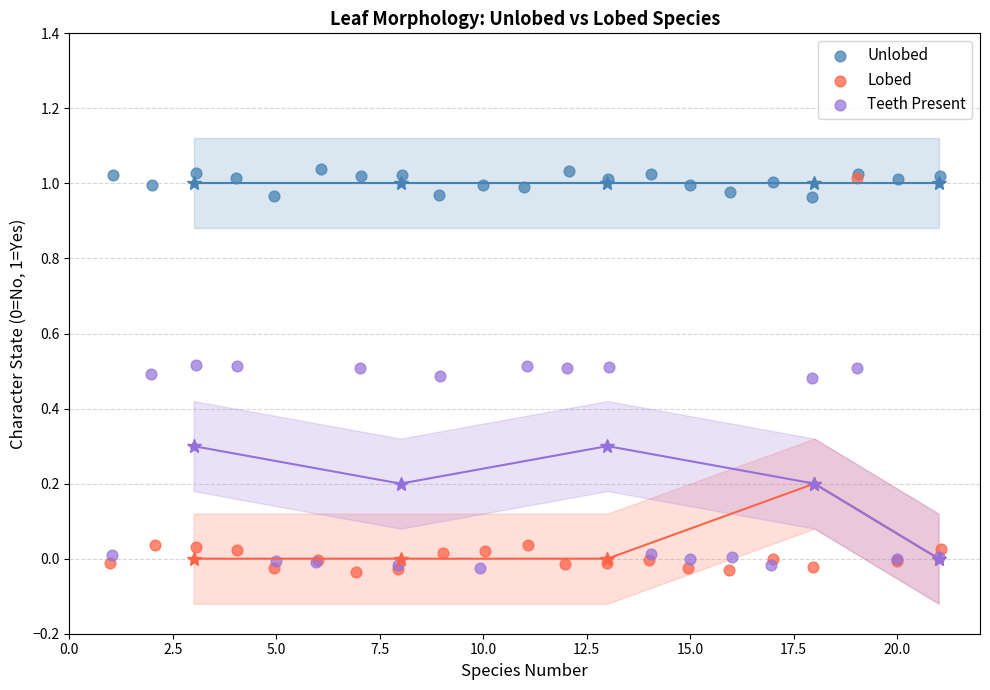

Which series has the widest spread of Y values?

Lobed